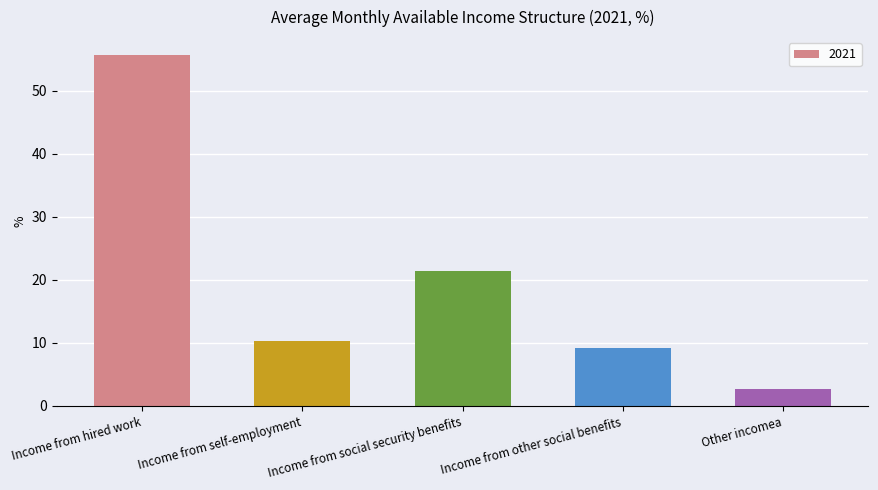

Between Income from hired work and Income from social security benefits, which is larger?

Income from hired work